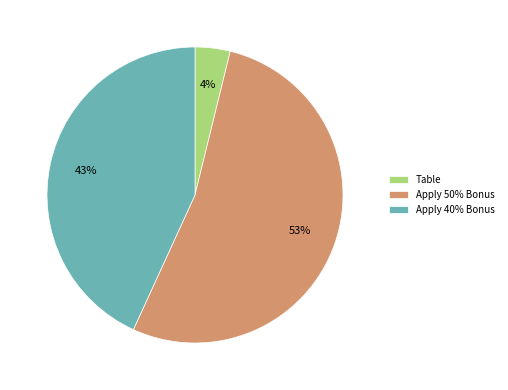

Which slice is the smallest?

Table